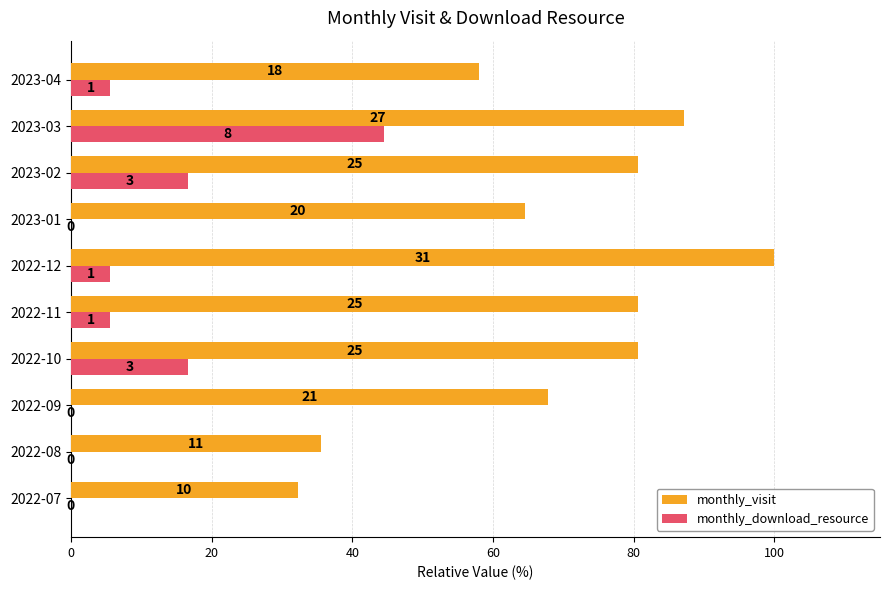

What are all the series names shown in the legend?

monthly_visit, monthly_download_resource